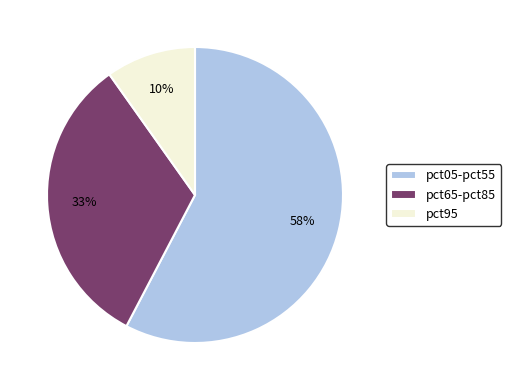

Rank the categories by value from lowest to highest.

pct95, pct65-pct85, pct05-pct55